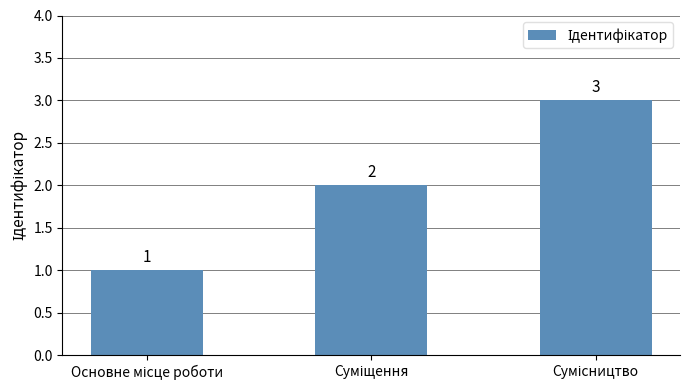

What is the sum of all values?

6